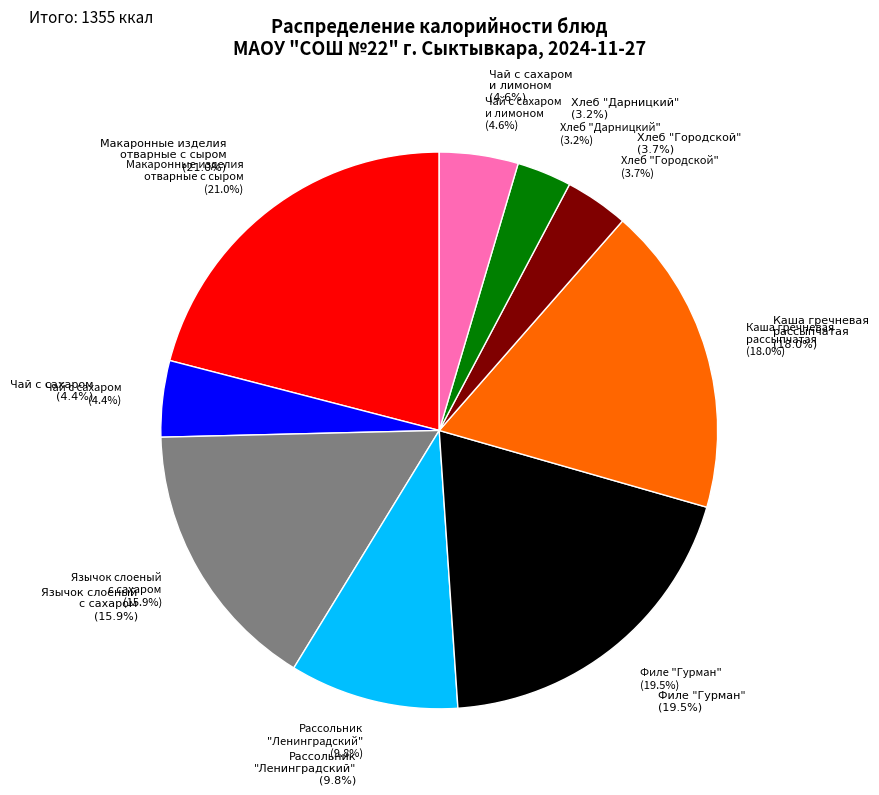

Does Язычок слоеный
с сахаром account for over 50% of the chart?

No